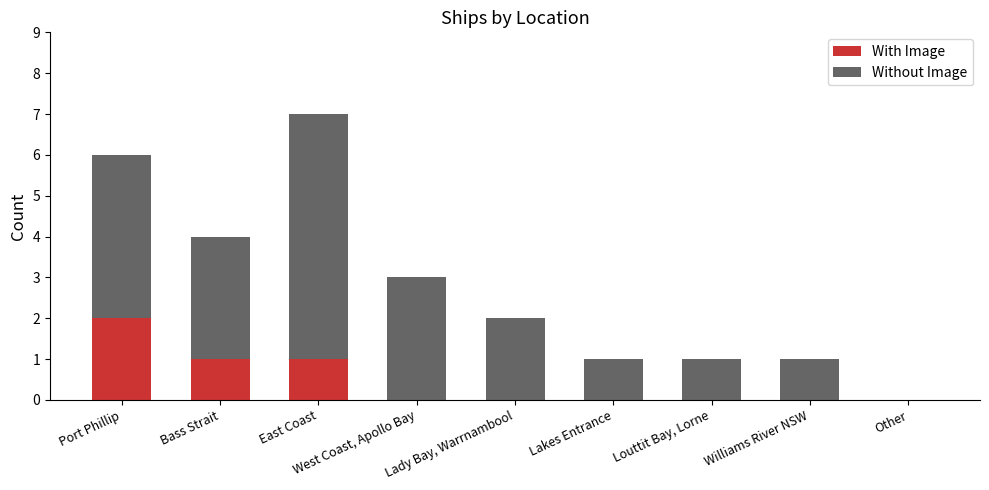

At which category is the sum across all series the highest?

East Coast